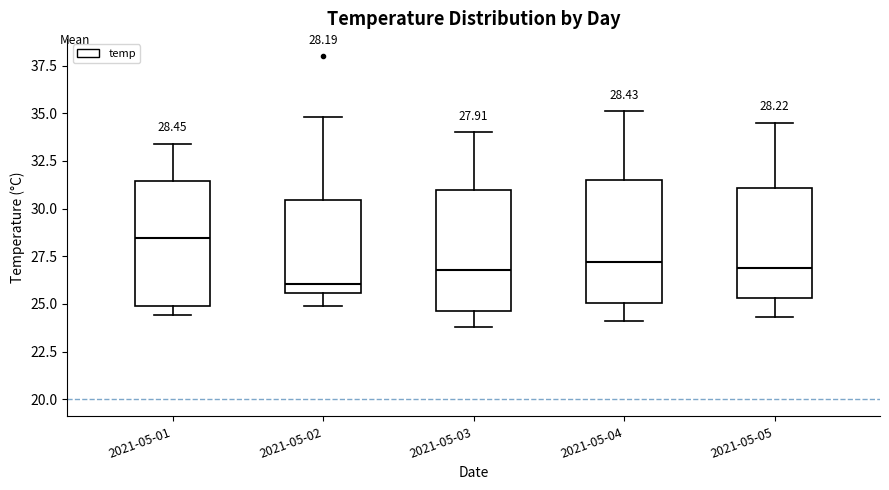

Which box's median line is the lowest?

2021-05-02